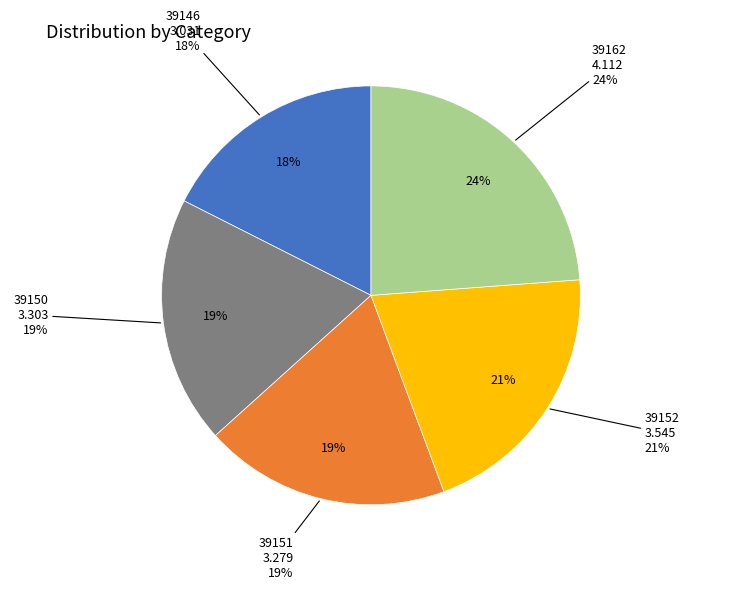

Does 39146 account for over 50% of the chart?

No